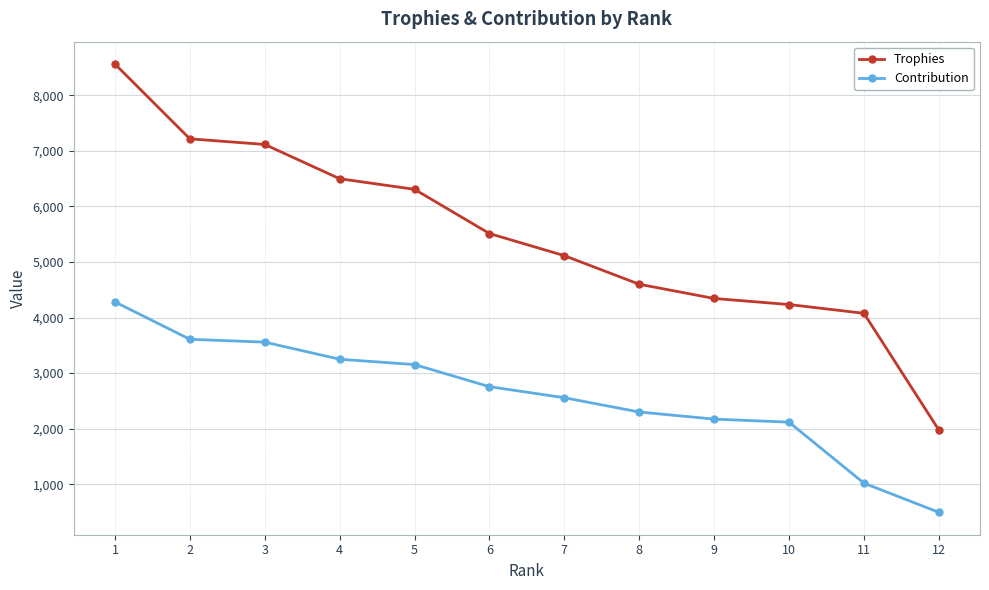

List the series in order of their overall mean, lowest first.

Contribution, Trophies